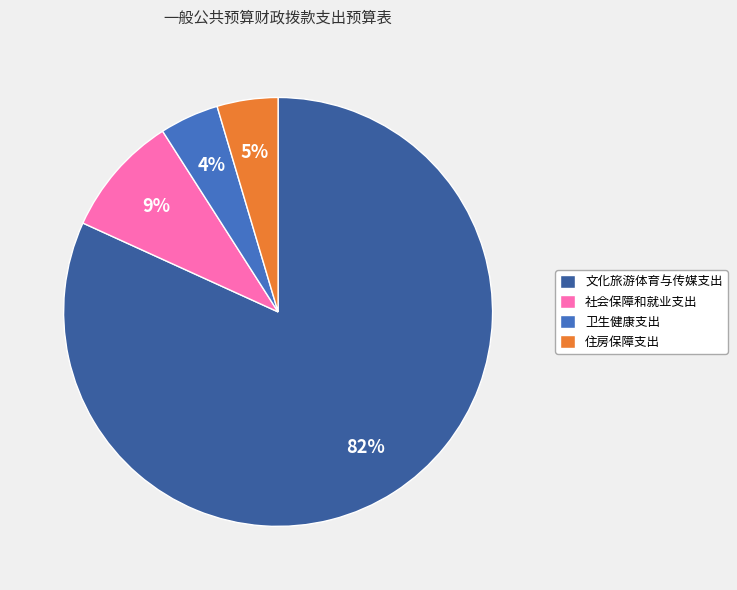

Is it true that 卫生健康支出 is 4% of the pie?

True